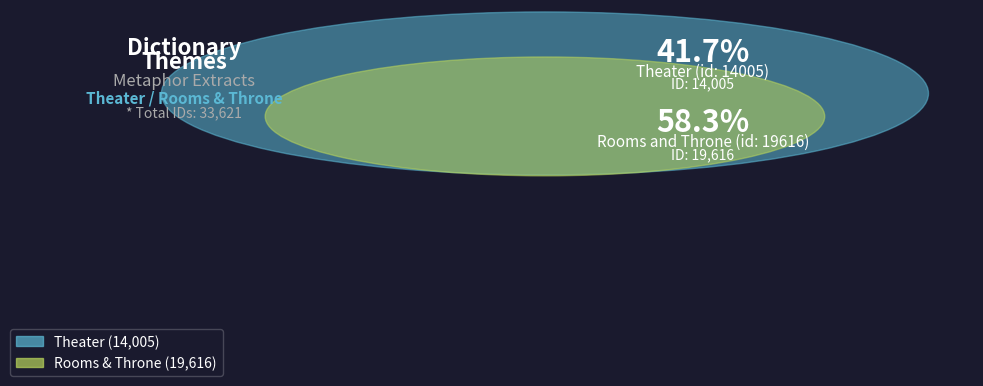

Do Rooms and Throne (id: 19616) and Theater (id: 14005) together represent more than half of the pie?

Yes